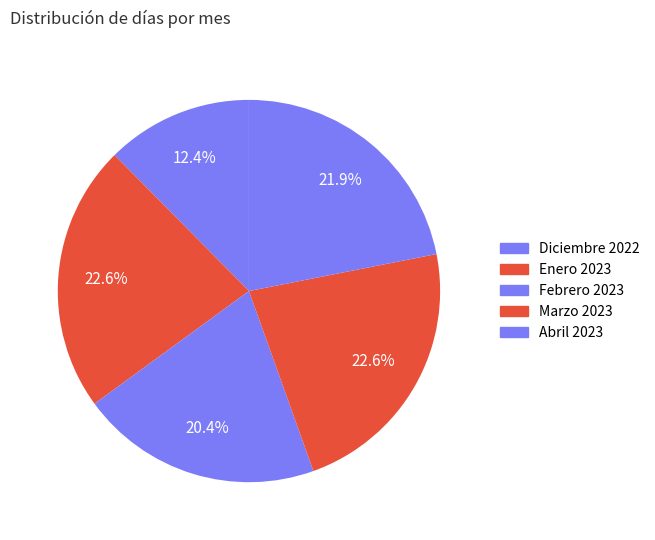

How many slices are in this pie chart?

5